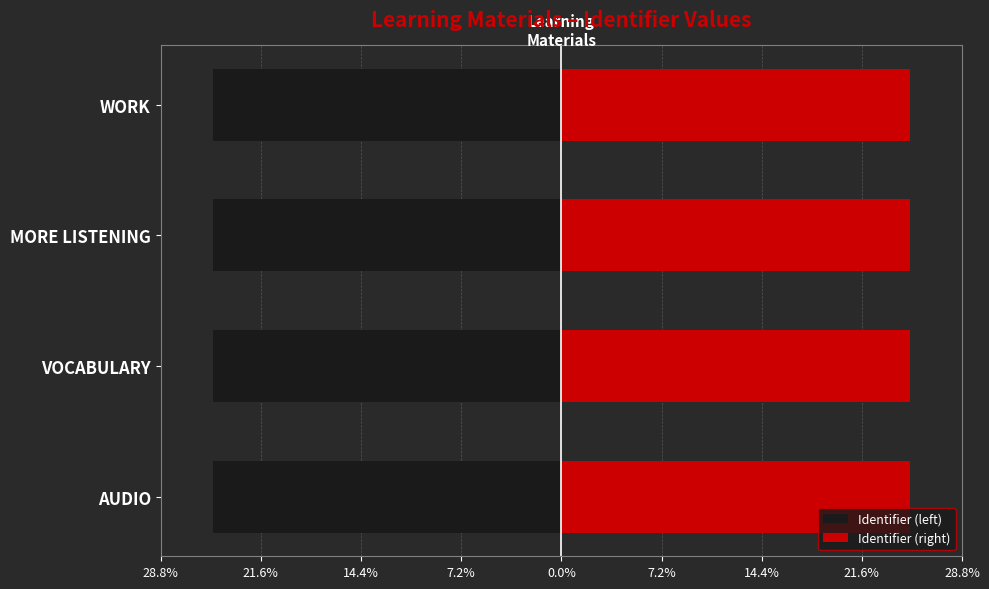

What is the maximum value shown in the chart?

25.0